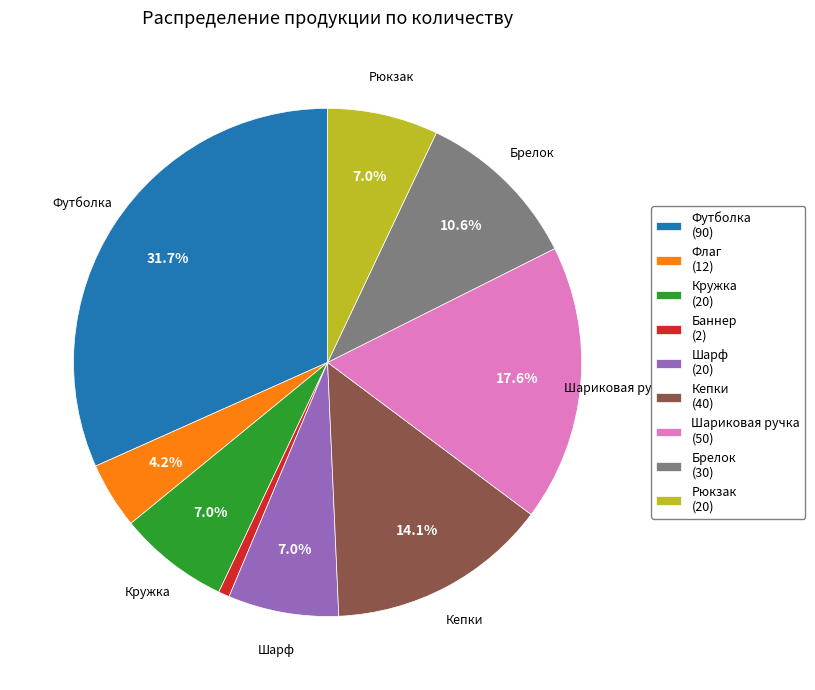

What is the total percentage of Шарф and Брелок?

17.6%